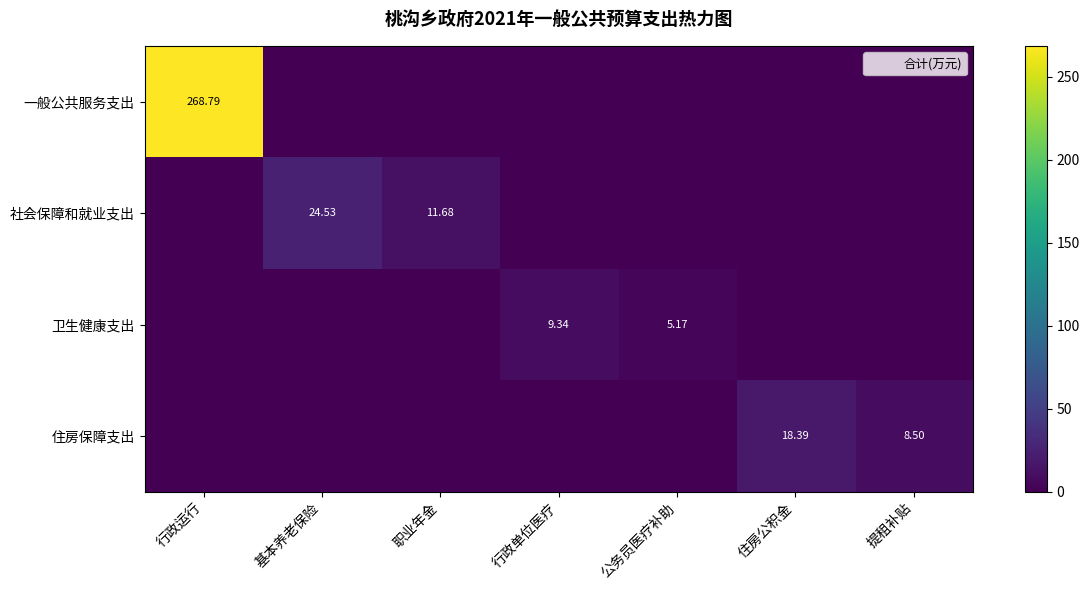

Rank the series at 职业年金 from highest to lowest value.

社会保障和就业支出, 一般公共服务支出, 卫生健康支出, 住房保障支出